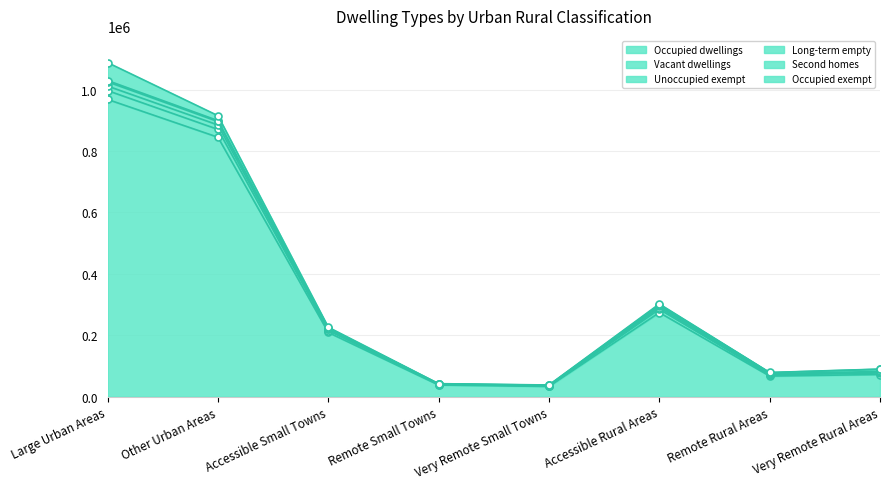

How many data points does each series have?

8